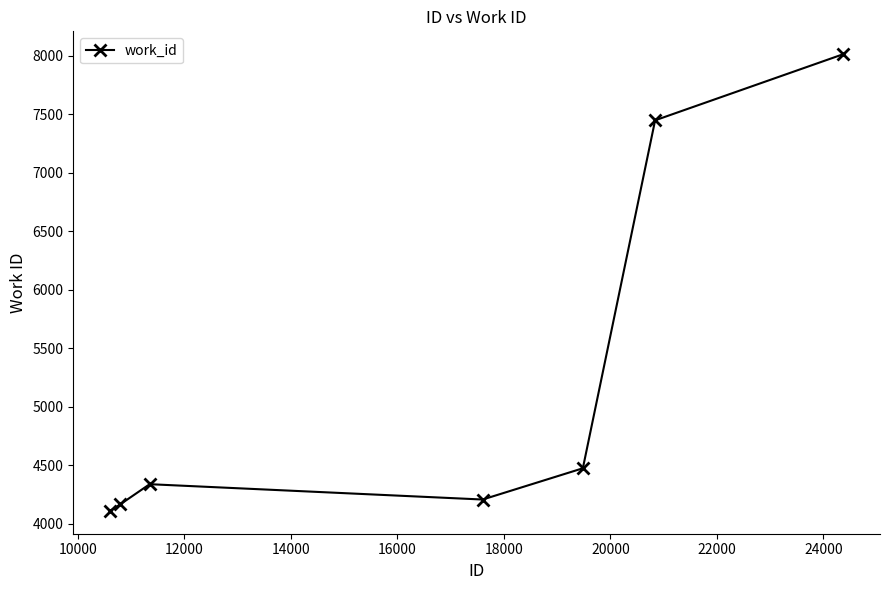

Does the chart display data point markers on the line(s)?

Yes